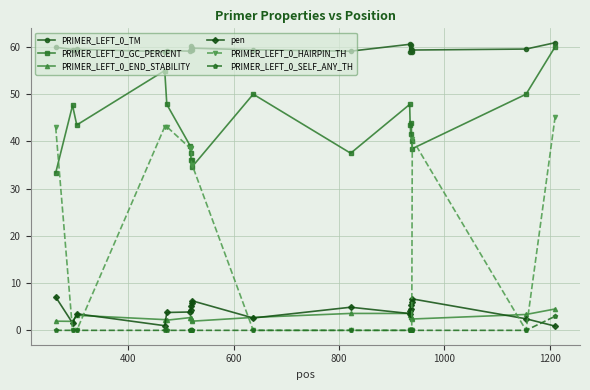

What is the highest value of the PRIMER_LEFT_0_TM series?

60.9